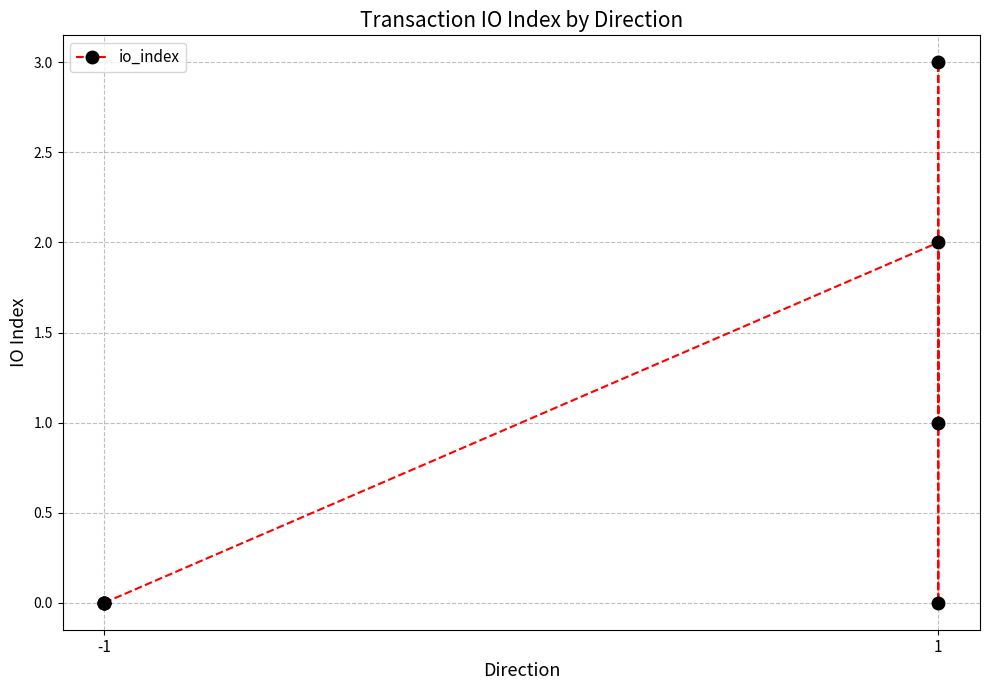

True or false: the data shows 0 at -1.

True